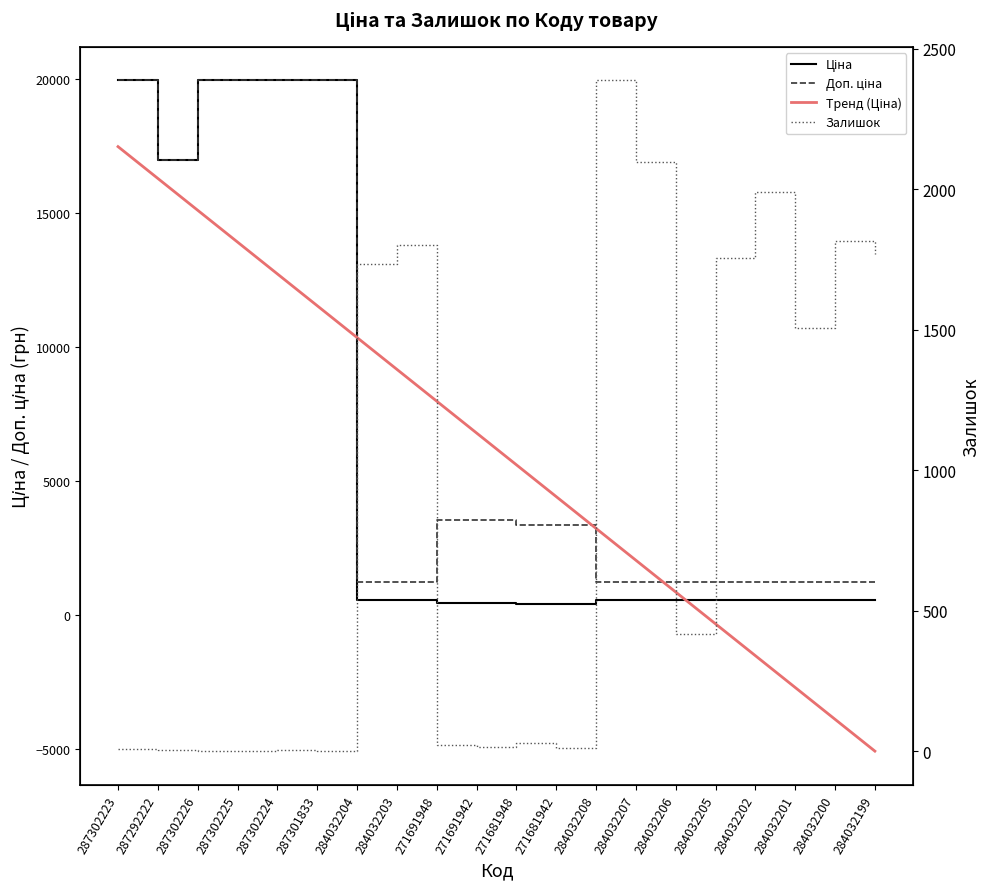

What is the difference between the Доп. ціна values at 284032202 and 271681948?

2097.1